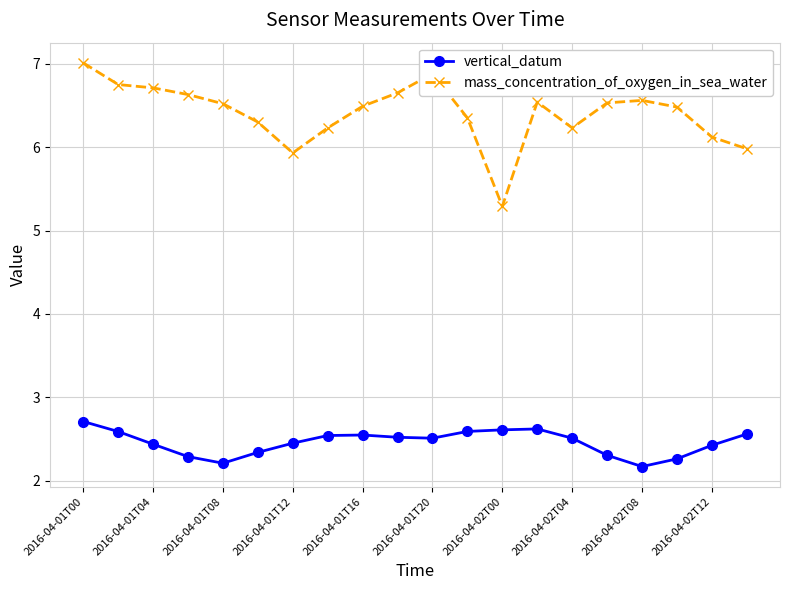

At how many categories does at least one series exceed 2?

20